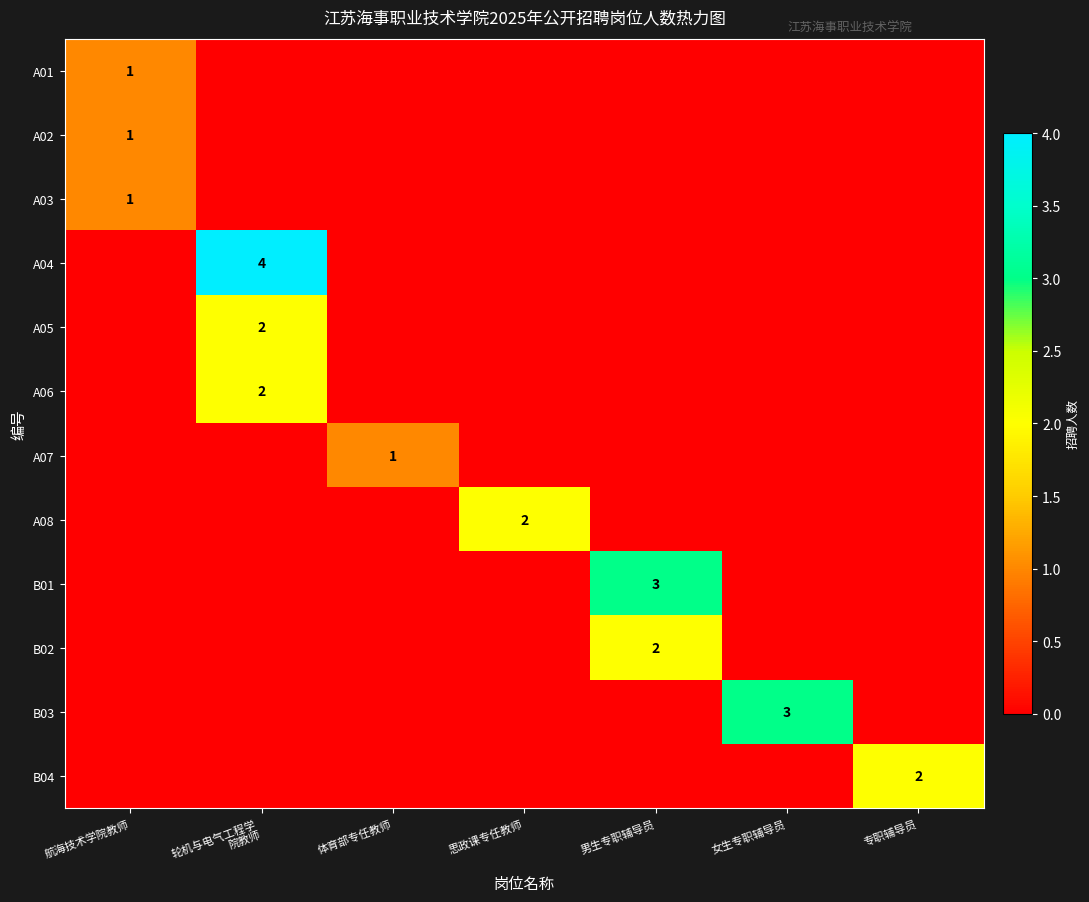

True or false: B01 has a value of 3 at 男生专职辅导员.

True